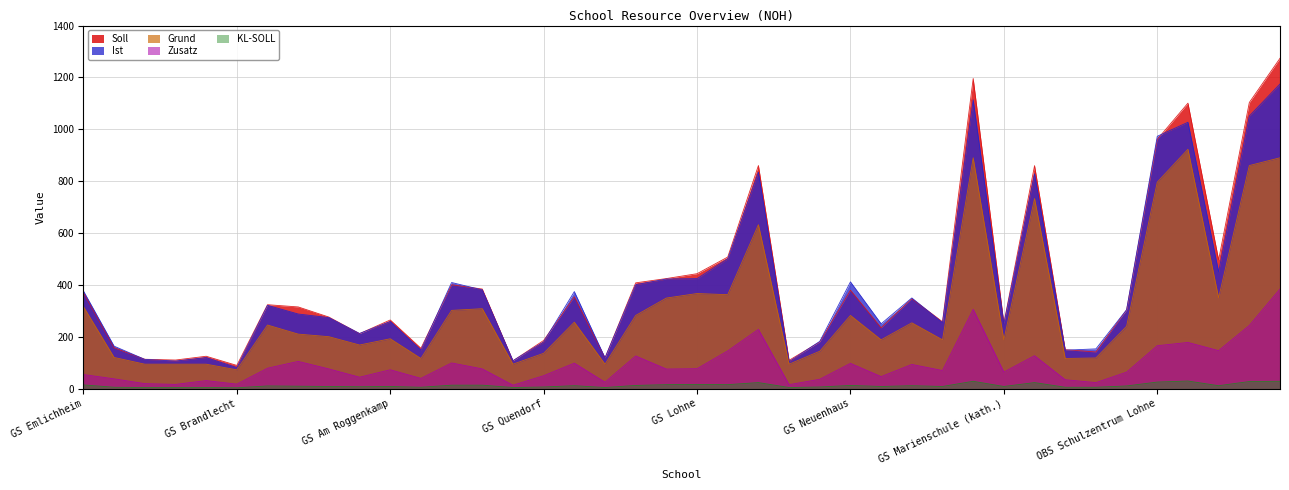

At which category is the sum across all series the highest?

OBS Schüttorf